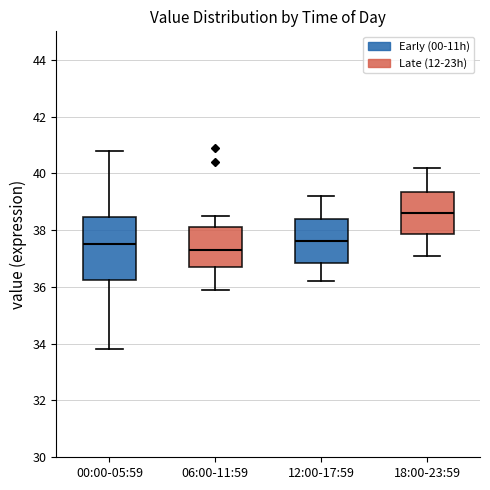

Which box is the tallest, from its lower edge to its upper edge?

00:00-05:59